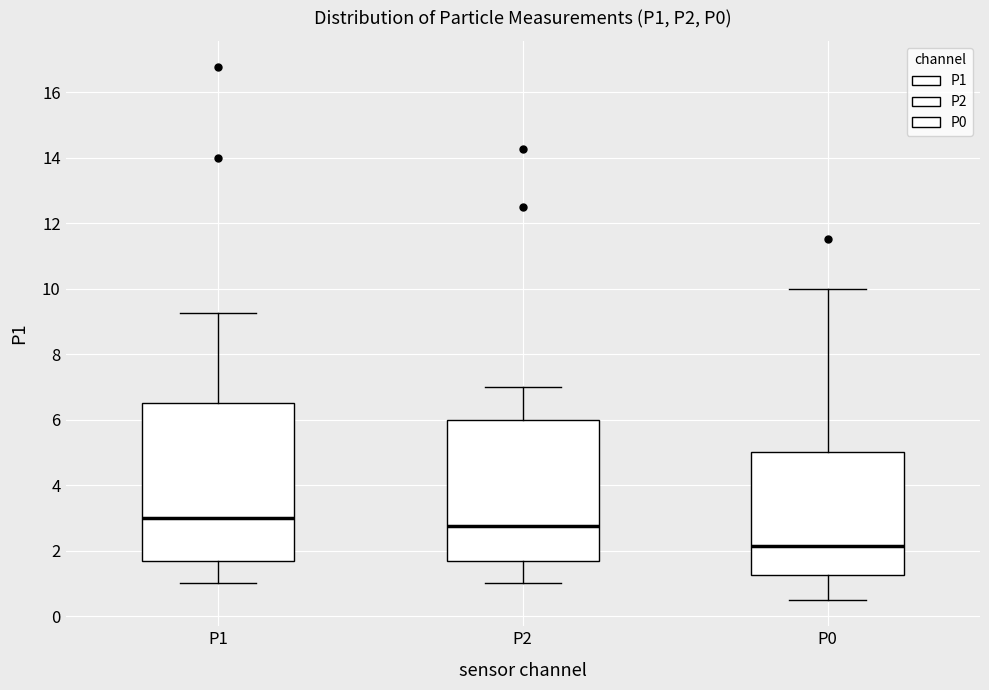

Reading left to right, read every box against the y-axis: the position of its median line, the range the box covers, and the ends of its whiskers. The values are not printed on the chart, so give them approximately, as read against the axis.

P1: median 3.0, box 1.6 to 6.6, whiskers 1.0 to 9.2
P2: median 2.8, box 1.6 to 6.0, whiskers 1.0 to 7.0
P0: median 2.2, box 1.2 to 5.0, whiskers 0.6 to 10.0